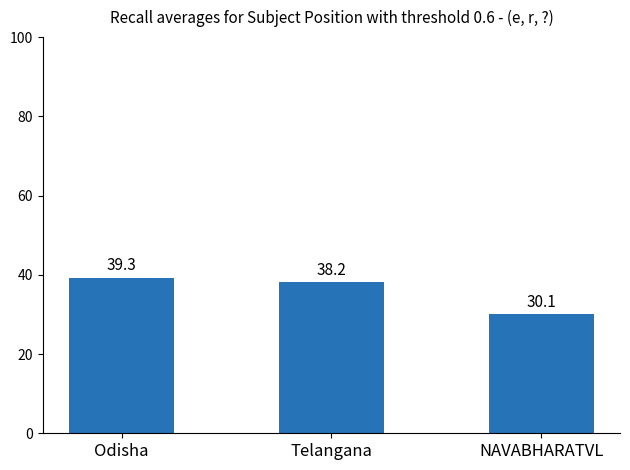

At which category does the chart reach its minimum across all series?

NAVABHARATVL